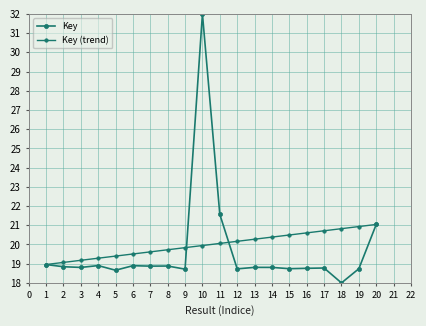

Does the chart have visible grid lines?

Yes